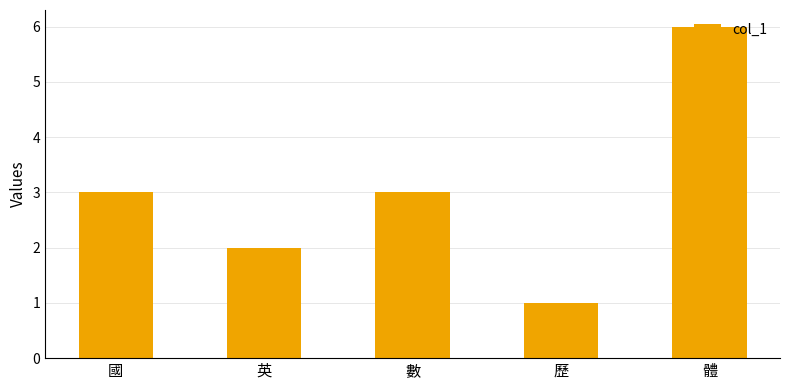

What is the label of the 3rd bar from the right?

數